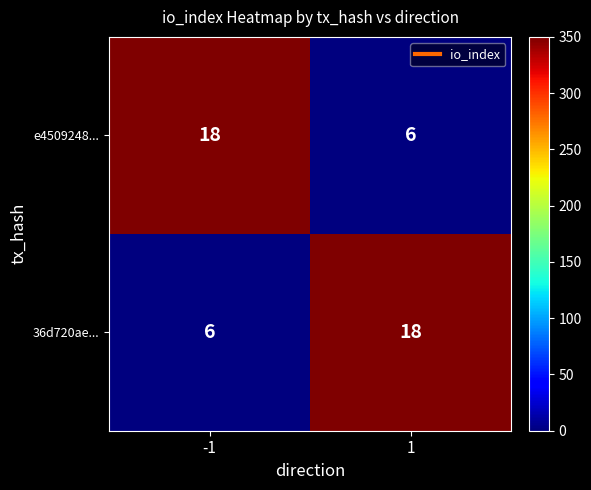

What is the total value across all series at 1?

24